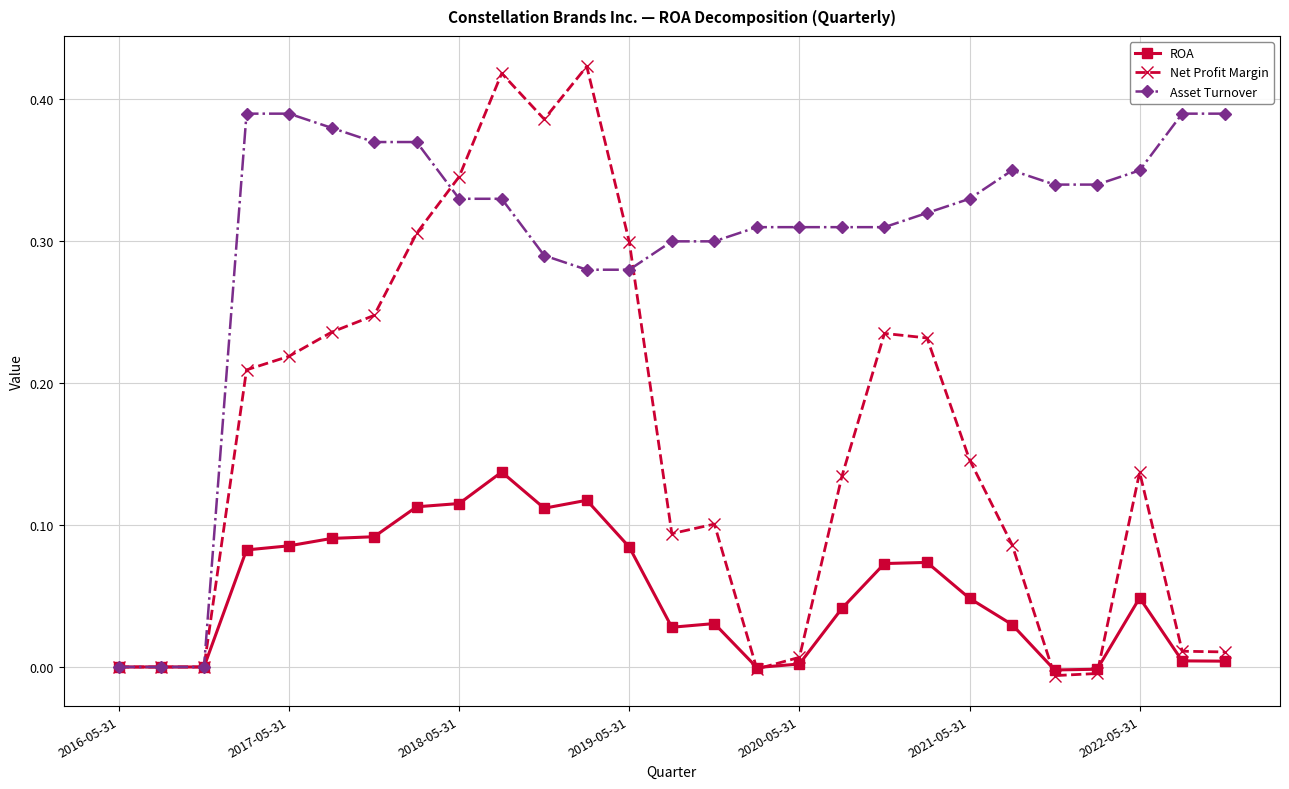

How many distinct data groups are displayed?

3